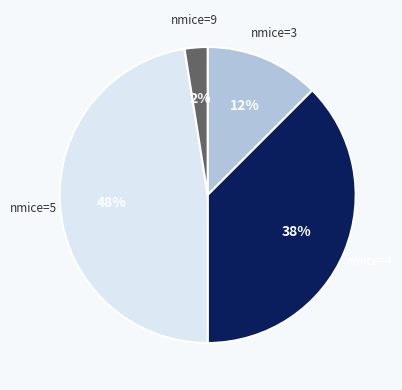

To the nearest percent, what is the average slice percentage?

25%